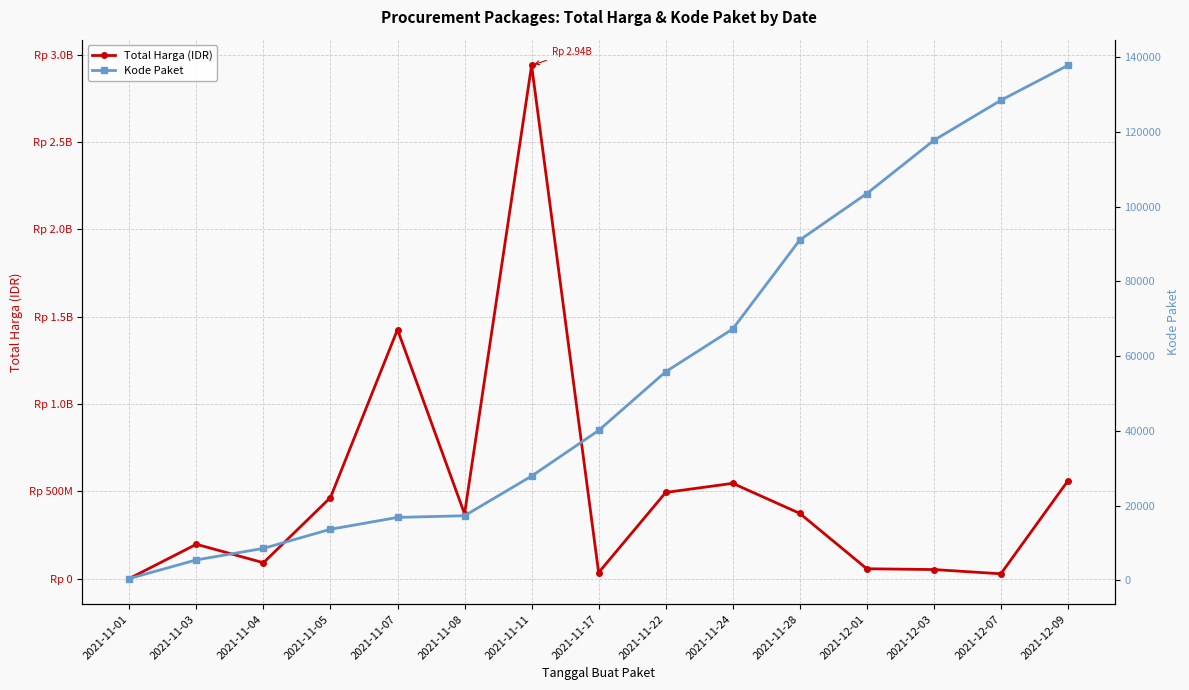

Reading left to right, list all the values displayed in this chart.

Total Harga (IDR): 333600	196511270	90672075	464002100	1425867900	370566300	2939014240	34292000	493000000	545326200	373404000	56152800	51601000	27412000	559971000
Kode Paket: 464	5449	8530	13652	16823	17272	27891	40112	55826	67279	91101	103541	117783	128516	137876